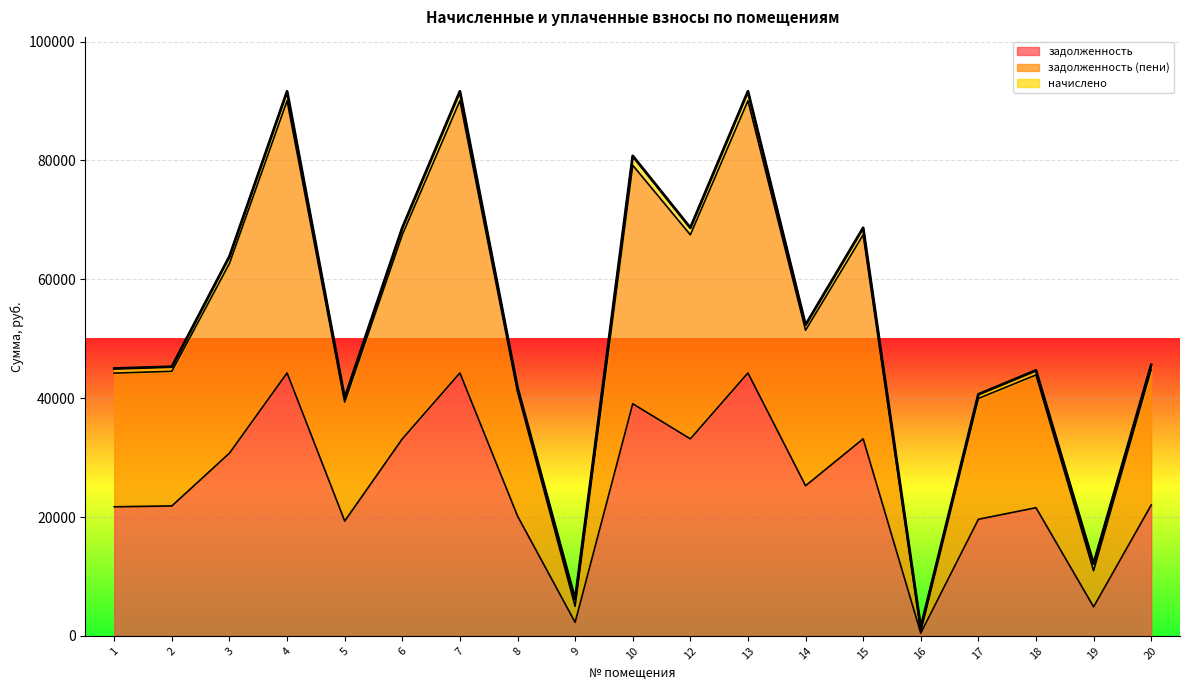

How many interior local valleys does the задолженность series have?

6